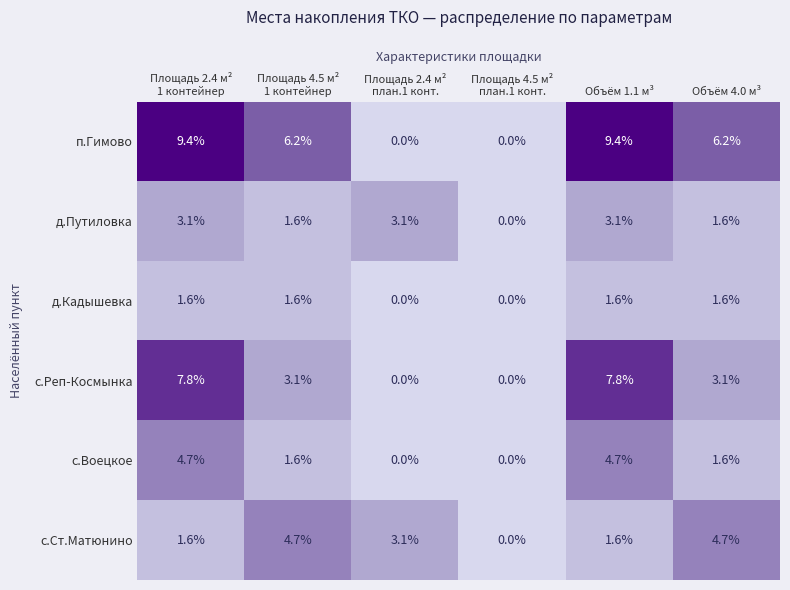

Which series has the largest range (max minus min)?

п.Гимово